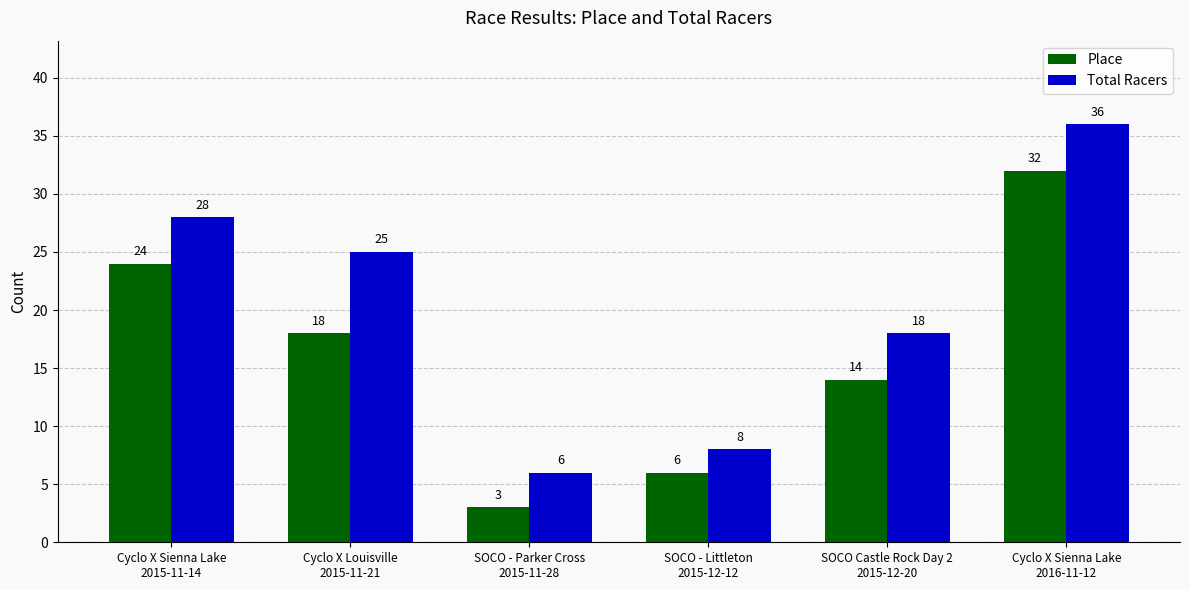

What is the minimum value shown in the chart?

3